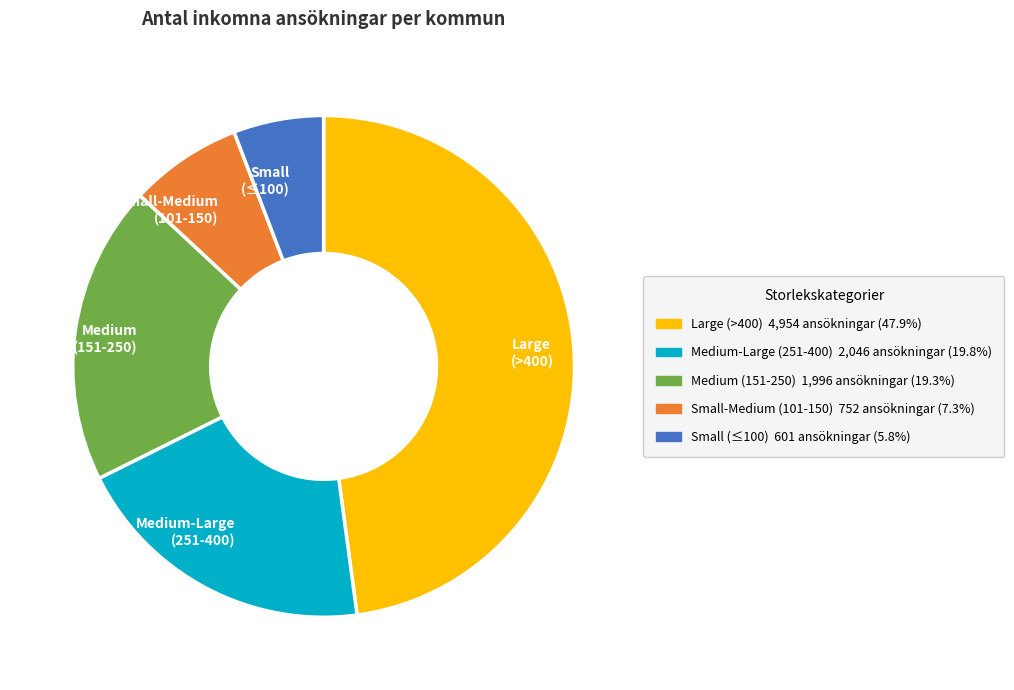

Which category has the biggest portion of the pie?

Large (>400)